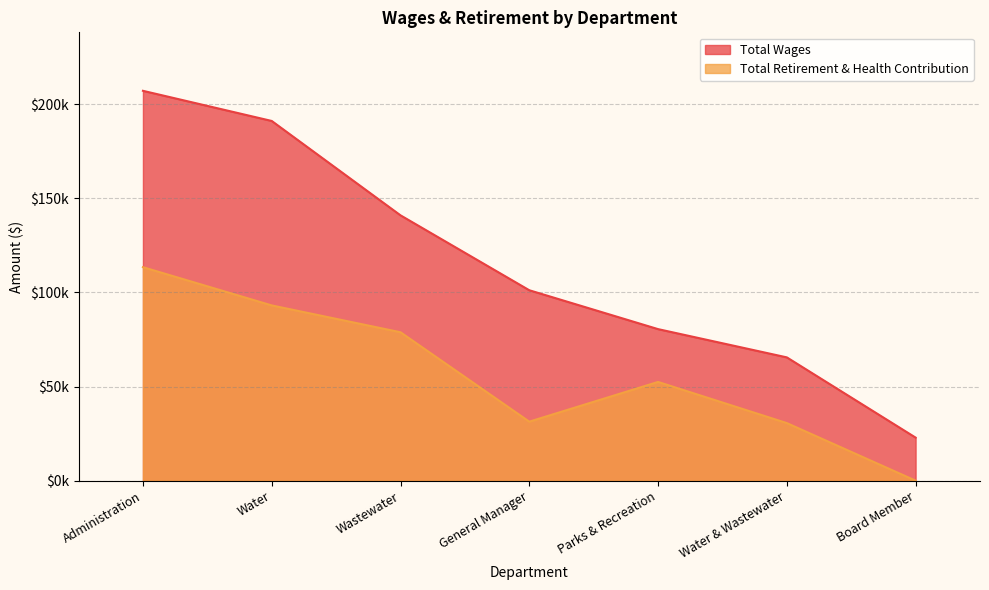

What is the sum of all Total Retirement & Health Contribution values?

399716